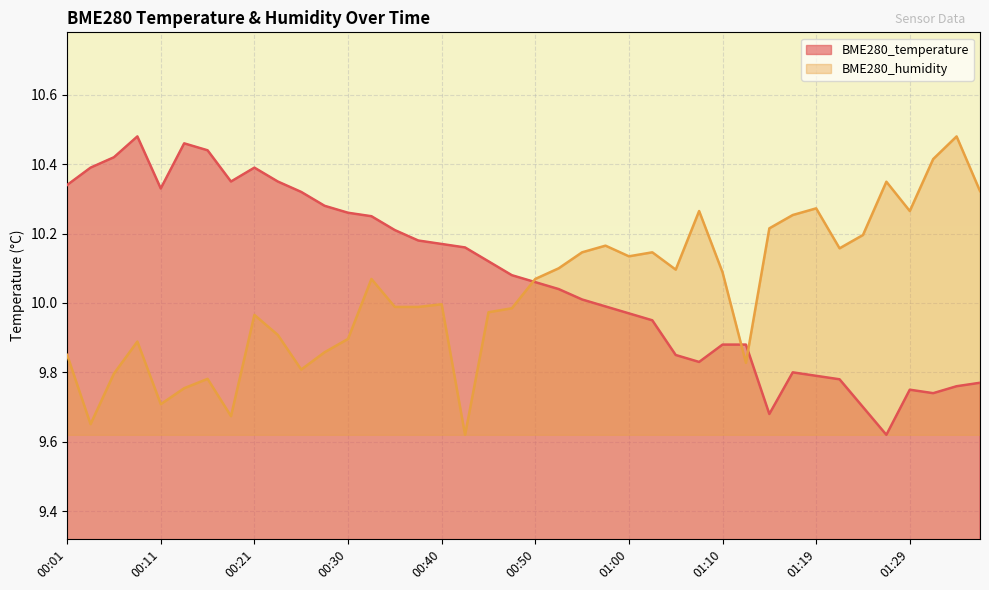

What is the label of the 5th point from the right?

01:27